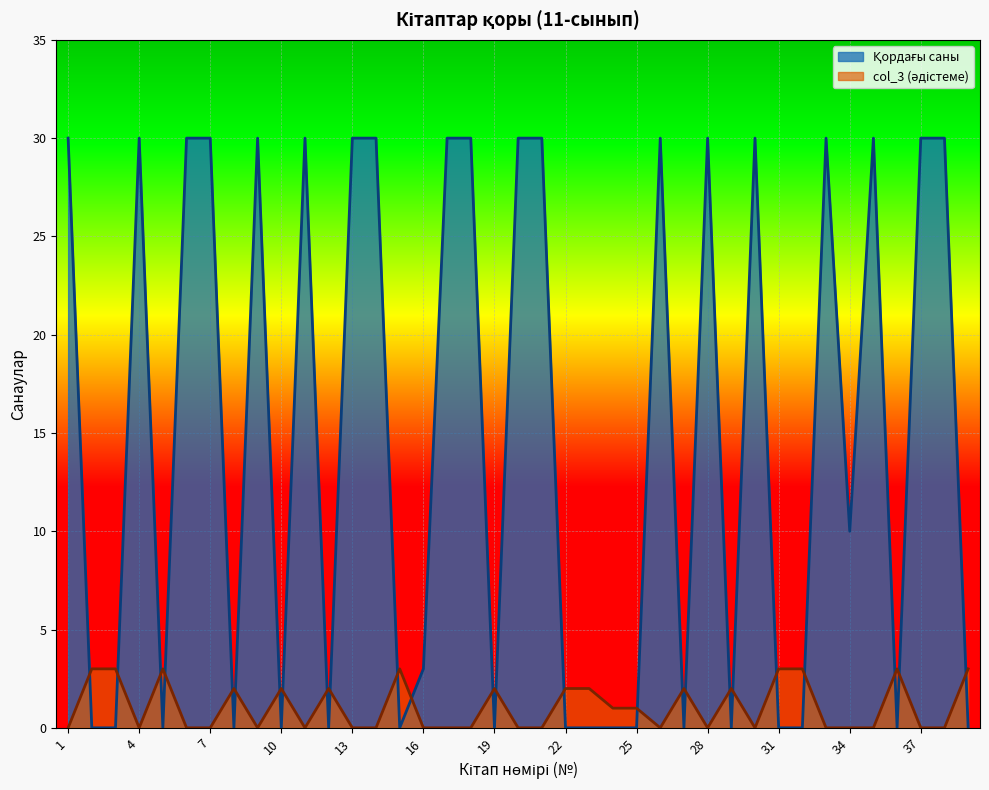

At which category does Қордағы саны reach its first local peak?

4